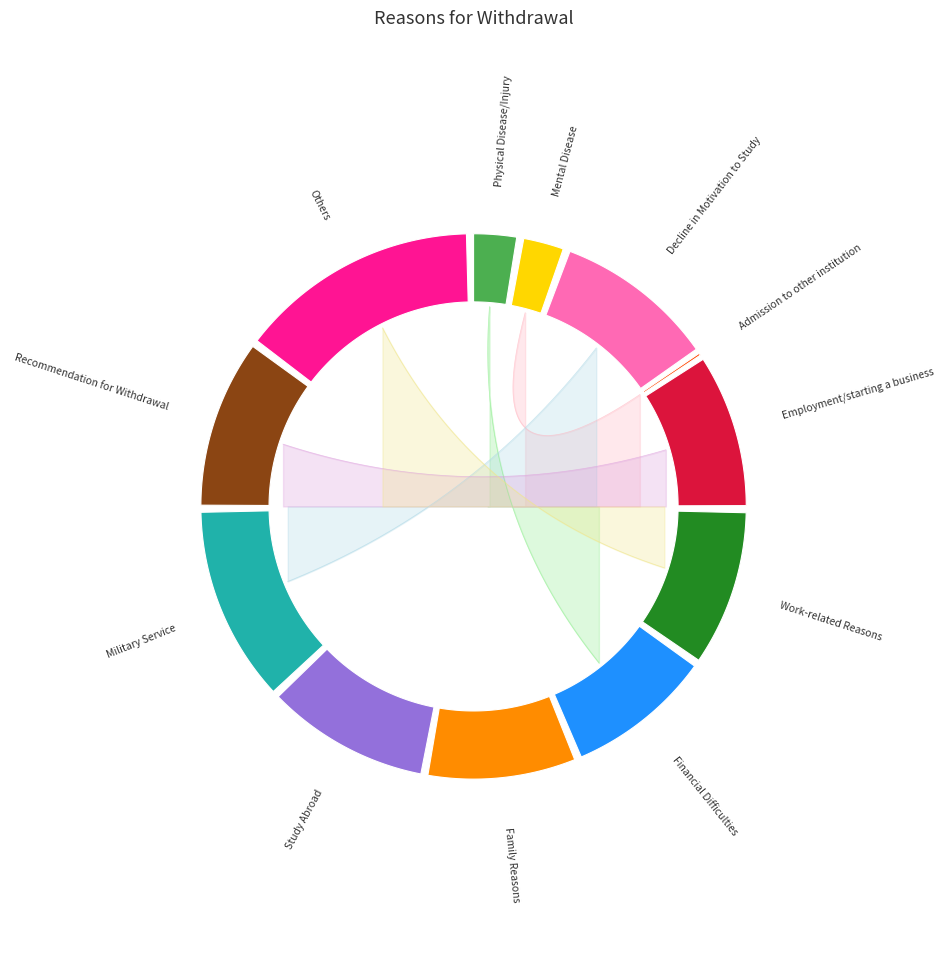

Does Financial Difficulties account for over 50% of the chart?

No